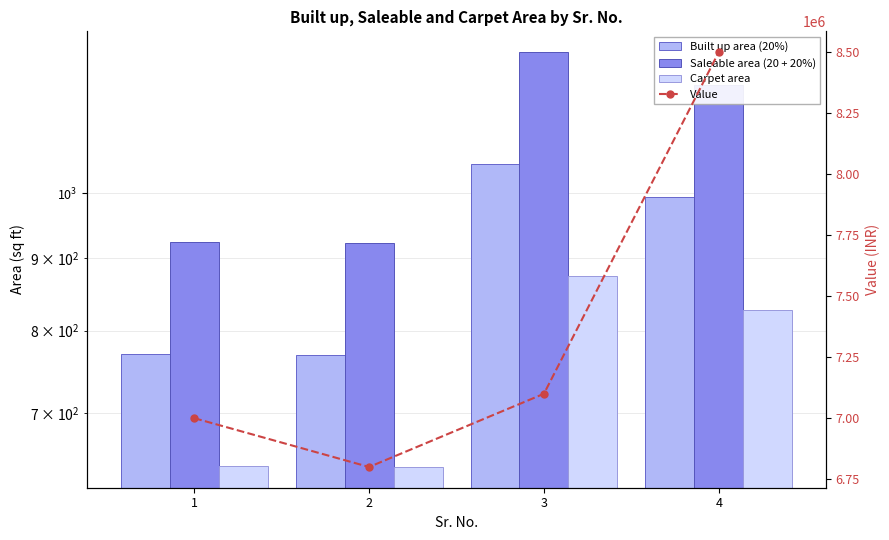

Reading left to right, list all the values displayed in this chart.

Built up area (20%): 1=770.4	2=769.2	3=1048.8	4=993.6
Saleable area (20 + 20%): 1=924.5	2=923.0	3=1258.6	4=1192.3
Carpet area: 1=642.0	2=641.0	3=874.0	4=828.0
Value: 1=7000000.0	2=6800000.0	3=7100000.0	4=8500000.0